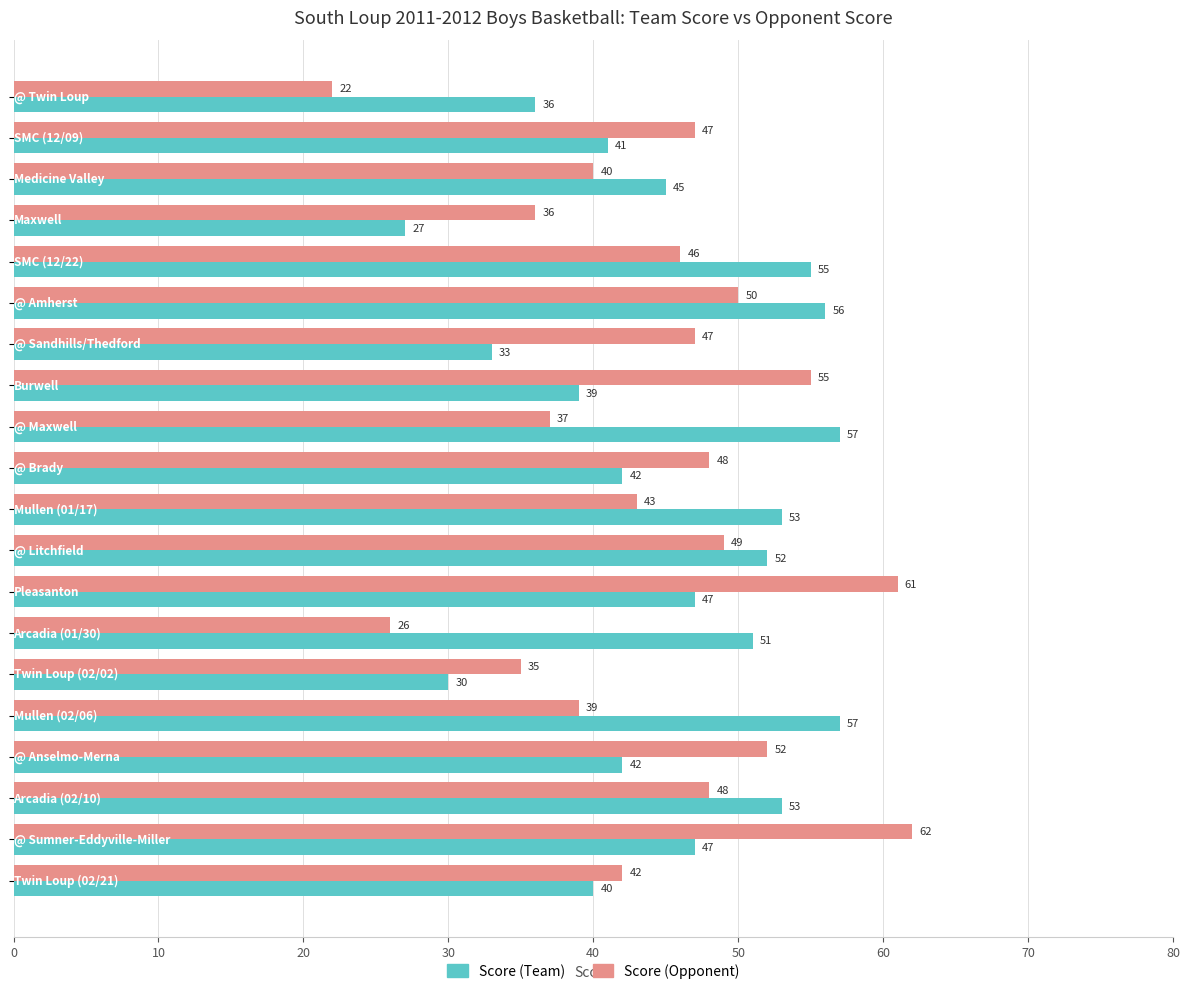

What is the average value of the Score (Opponent) series?

44